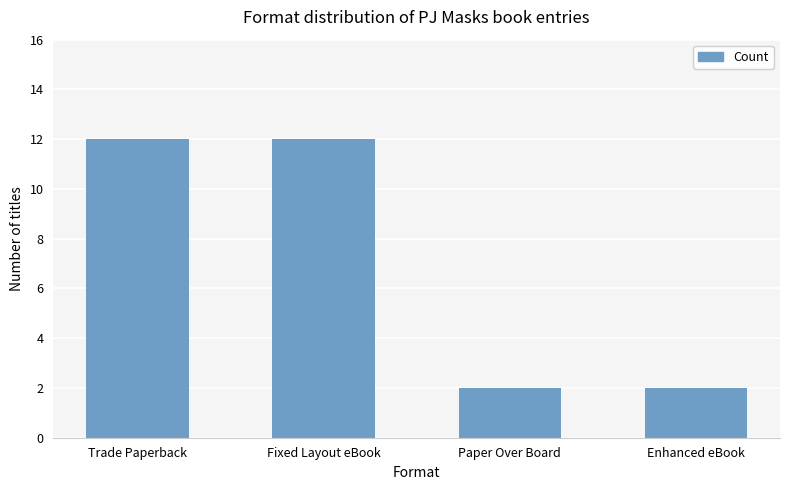

Are the bars horizontal?

No